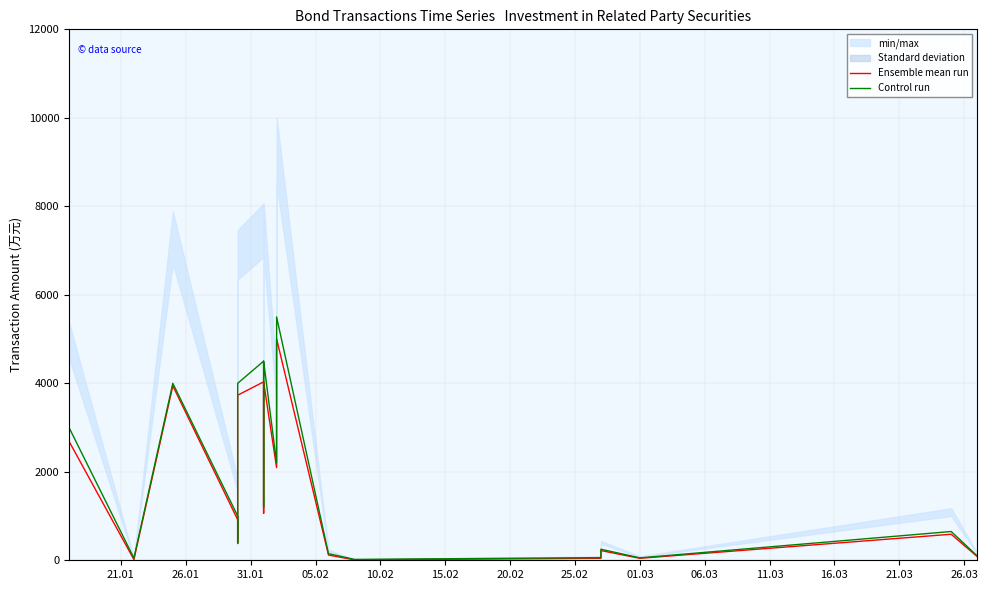

True or false: Ensemble mean run has more than 1 points higher than both neighbors.

True